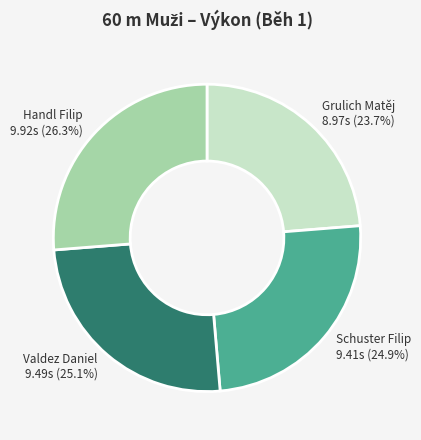

What percentage is NOT represented by Valdez Daniel?

74.9%